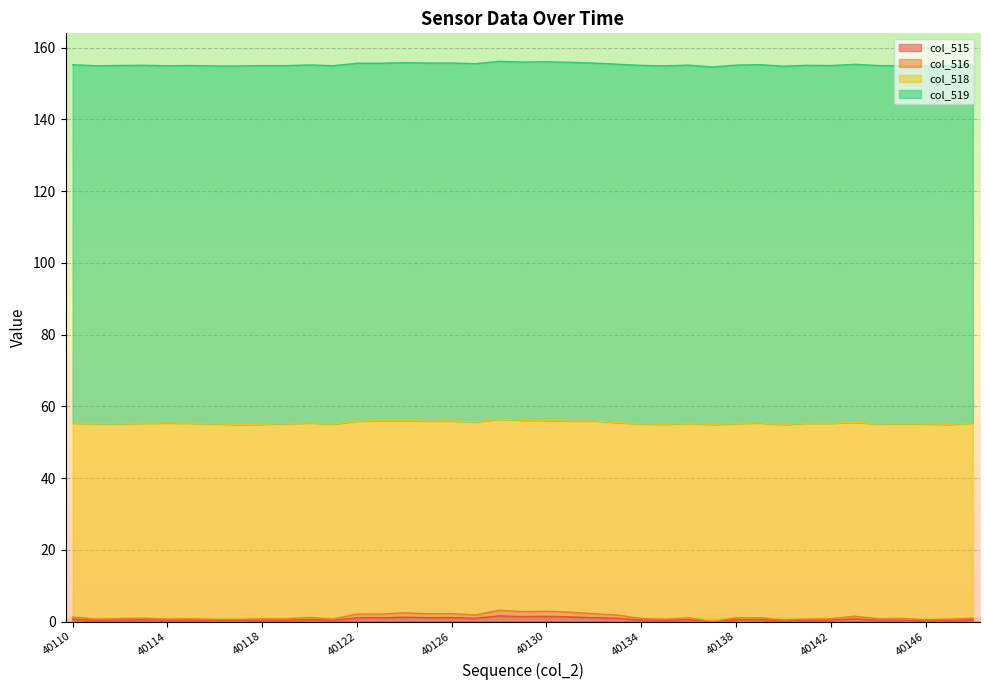

Which series changed the most between 40123 and 40129?

col_516